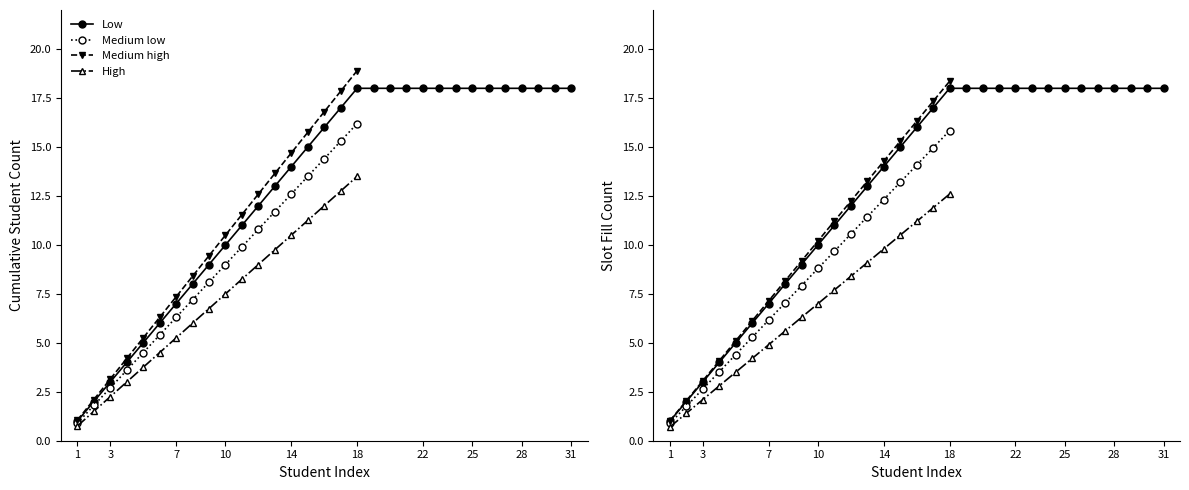

True or false: Low has a value of 8.4 at 14.

False